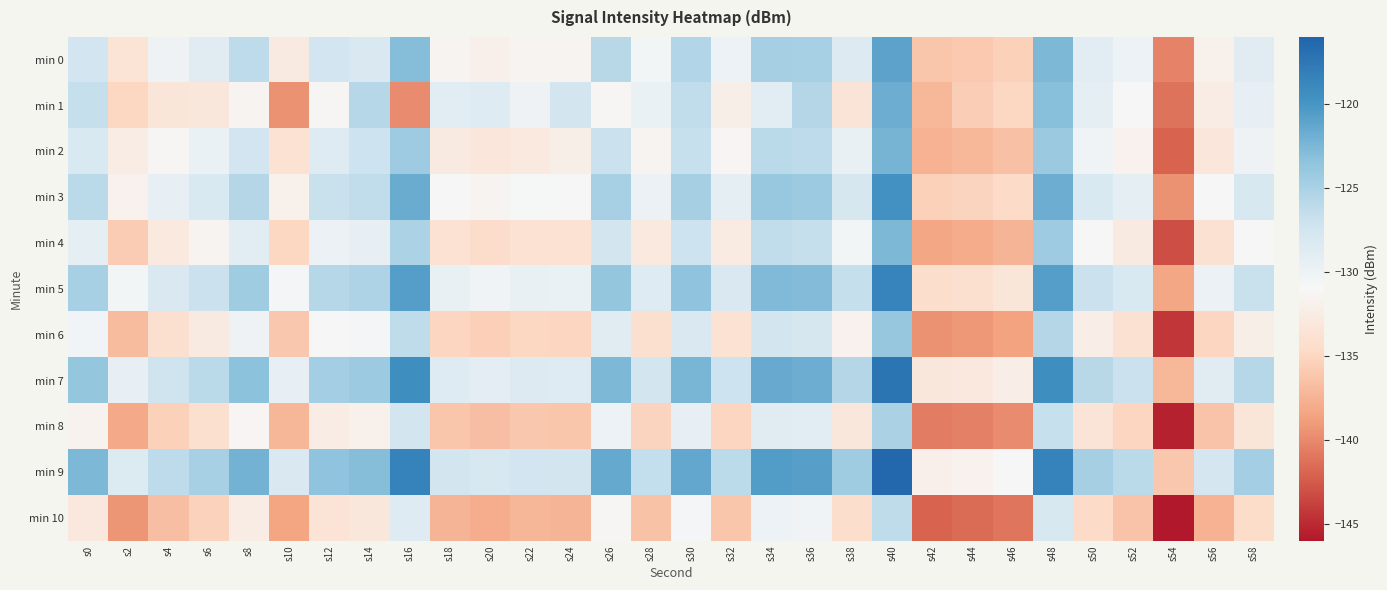

What is the difference between the highest and lowest values at s50?

9.9